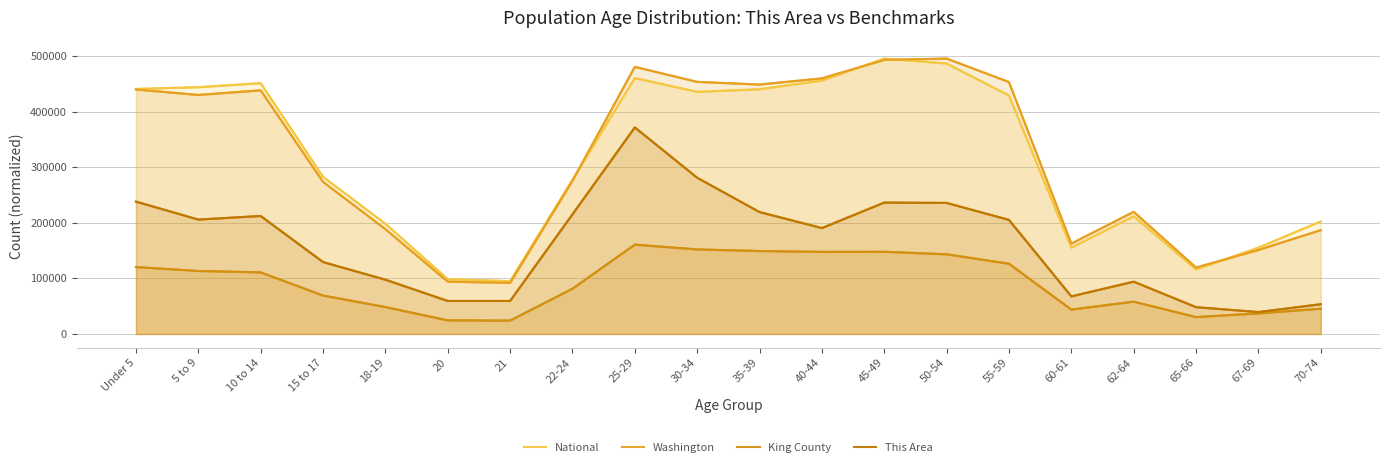

At which label is This Area closest to 205426?

55-59